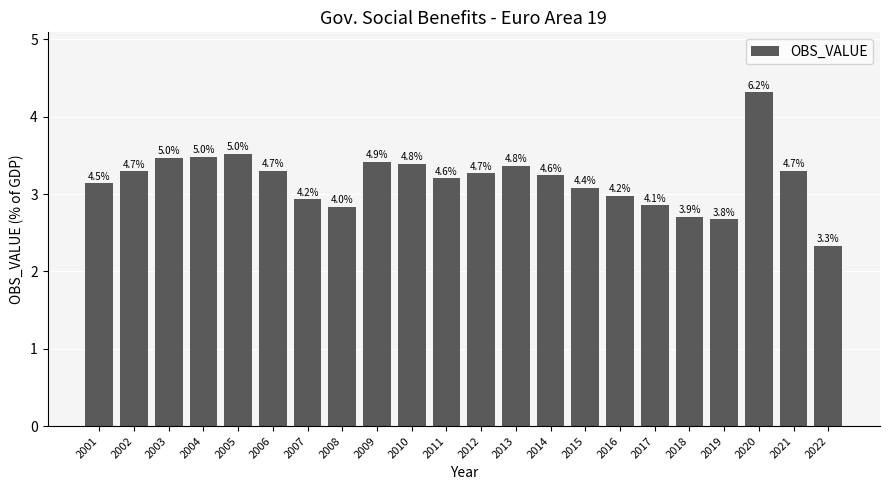

What value does the data have at 2005?

3.5